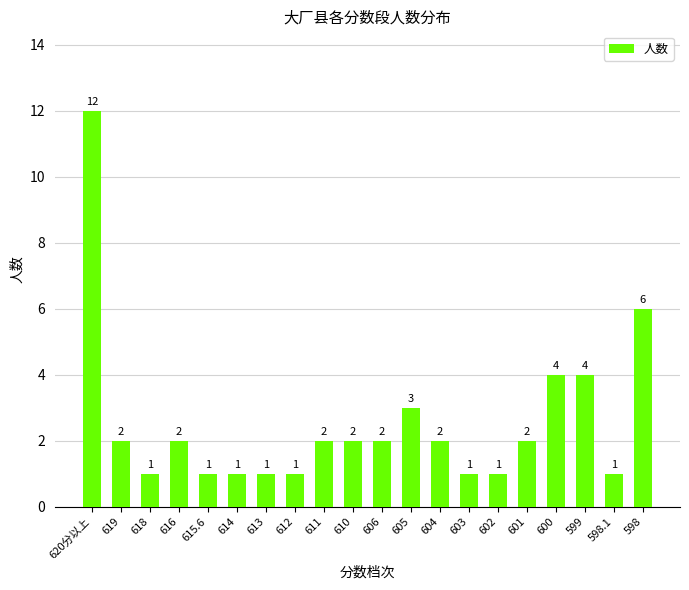

Approximately how many times larger is the value at 619 compared to 598.1?

2.0